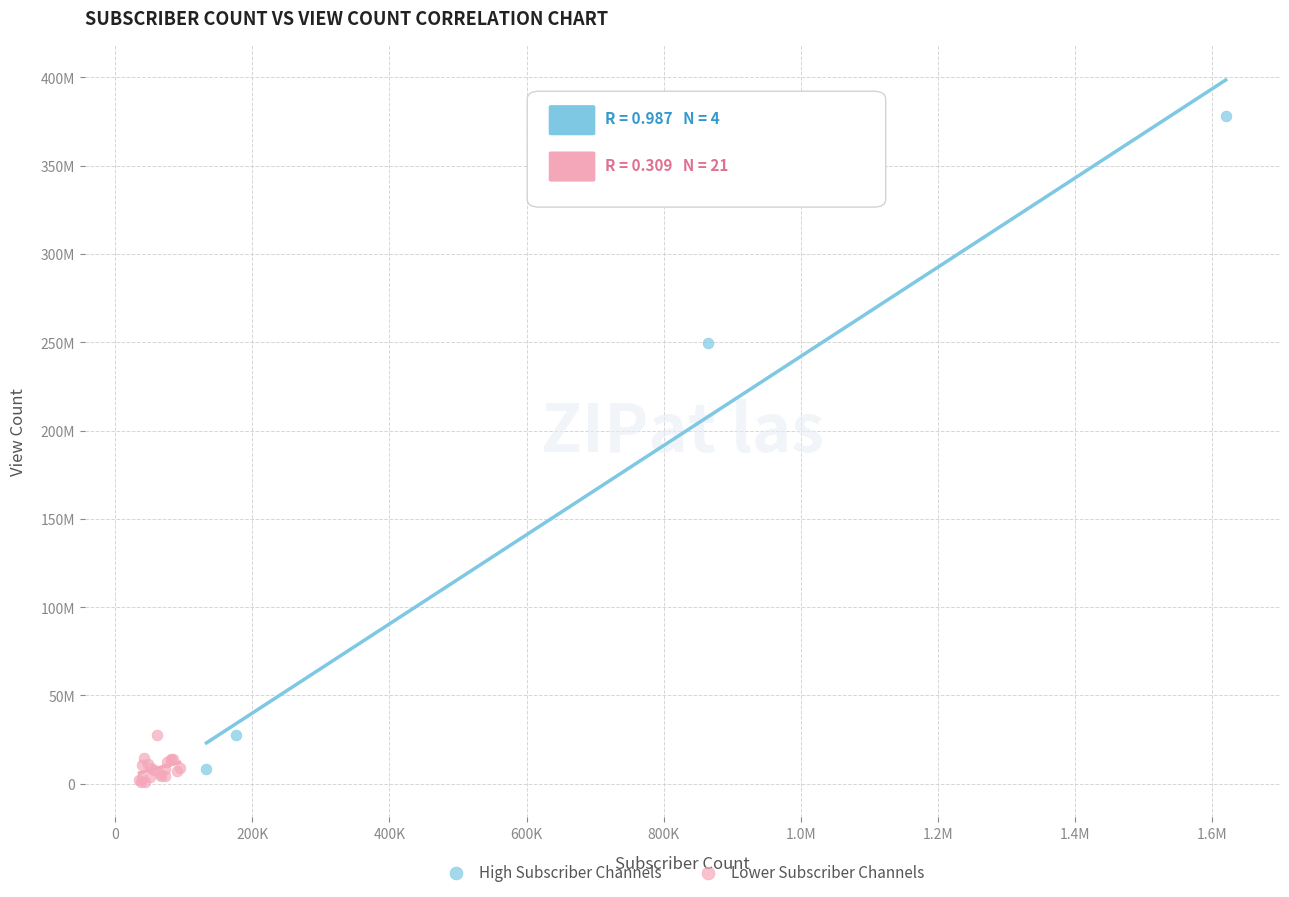

What are all the series names shown in the legend?

High Subscriber Channels, Lower Subscriber Channels